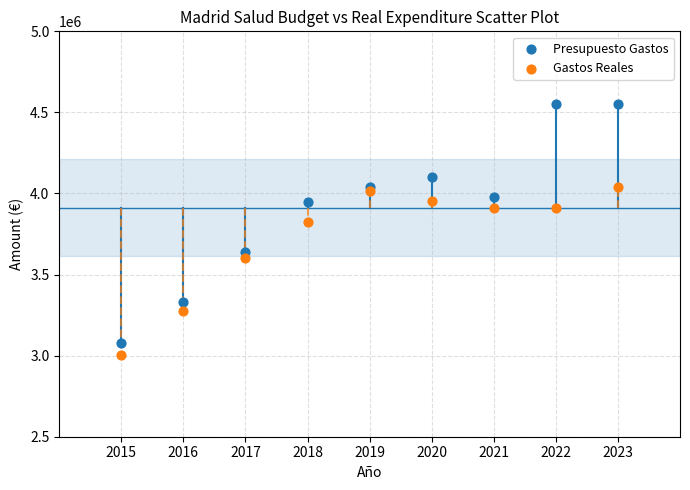

Which series has the largest Y range (max minus min)?

Presupuesto Gastos